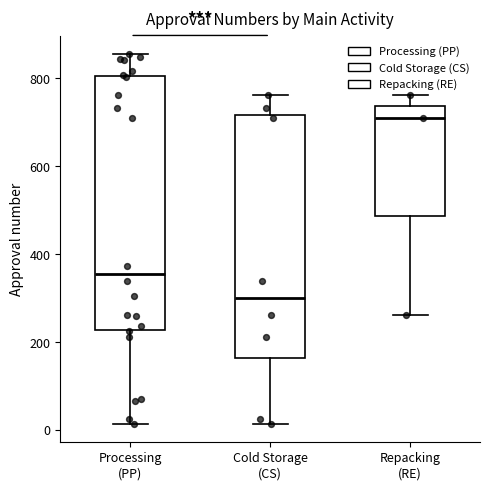

Reading left to right, transcribe this box plot: for each box, give where its median line is, the range the box spans, and where its two whiskers end, as read against the y-axis. The values are not printed on the chart, so give them approximately, as read against the axis.

Processing (PP): median 360, box 220 to 800, whiskers 20 to 860
Cold Storage (CS): median 300, box 160 to 720, whiskers 20 to 760
Repacking (RE): median 720, box 480 to 740, whiskers 260 to 760